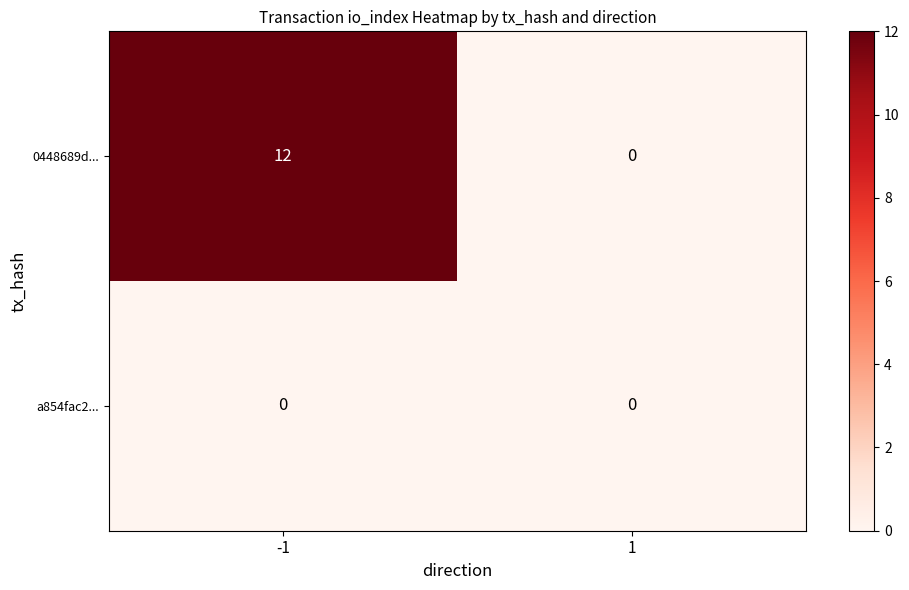

At -1, list the series in order from largest to smallest.

0448689d..., a854fac2...